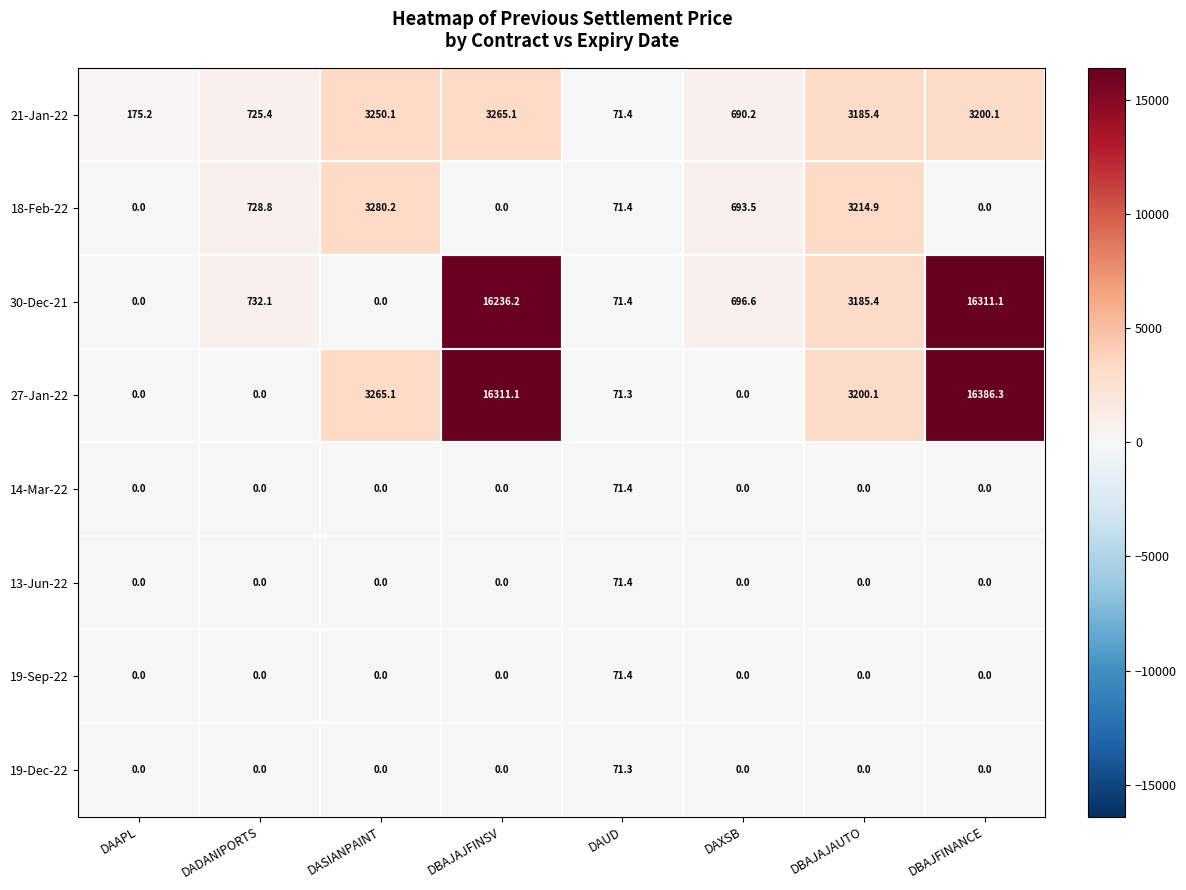

What is the sum of all 27-Jan-22 values?

39233.9